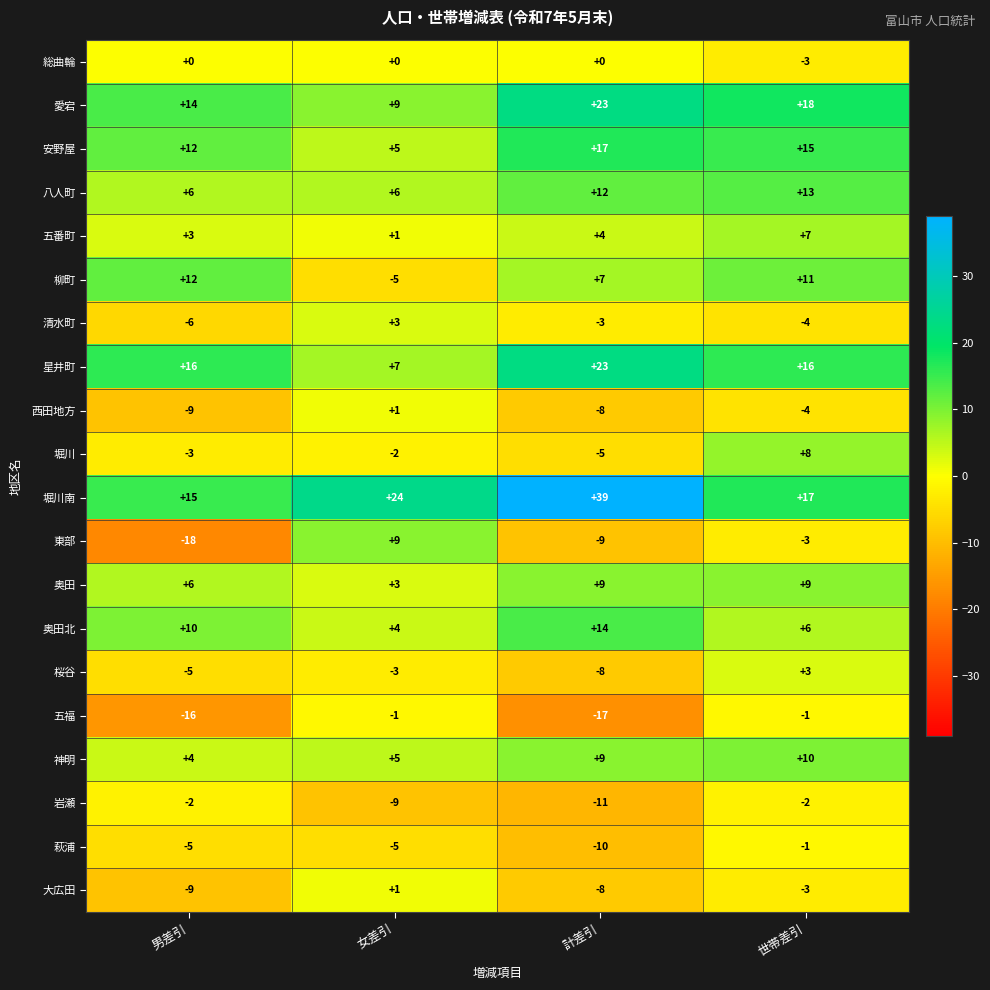

What is the minimum value shown in the chart?

-18